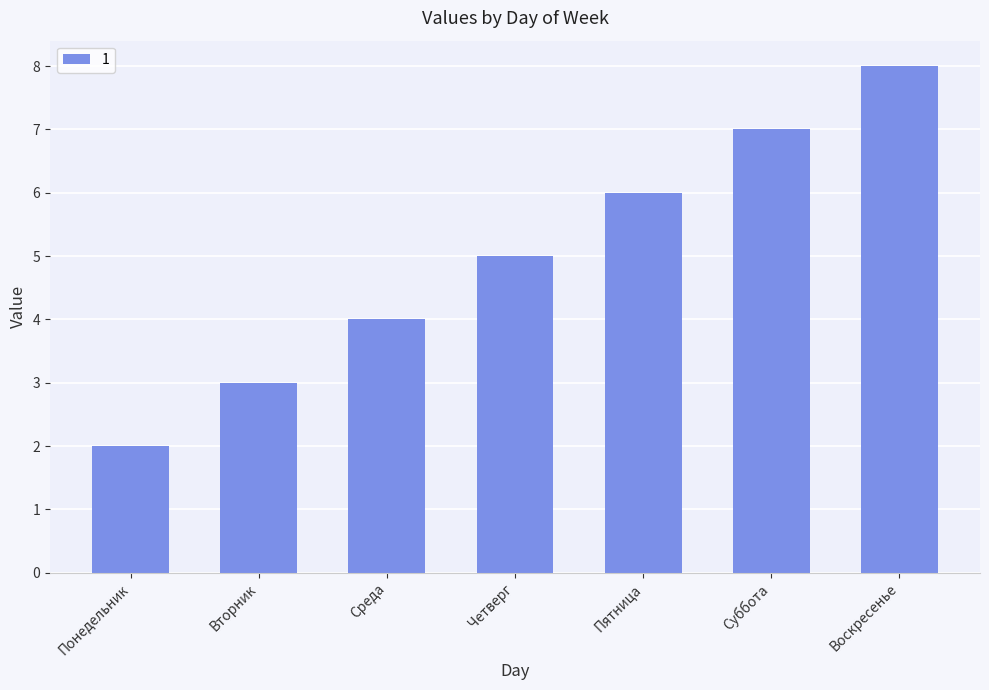

Are the bars grouped side by side (vs. stacked)?

No